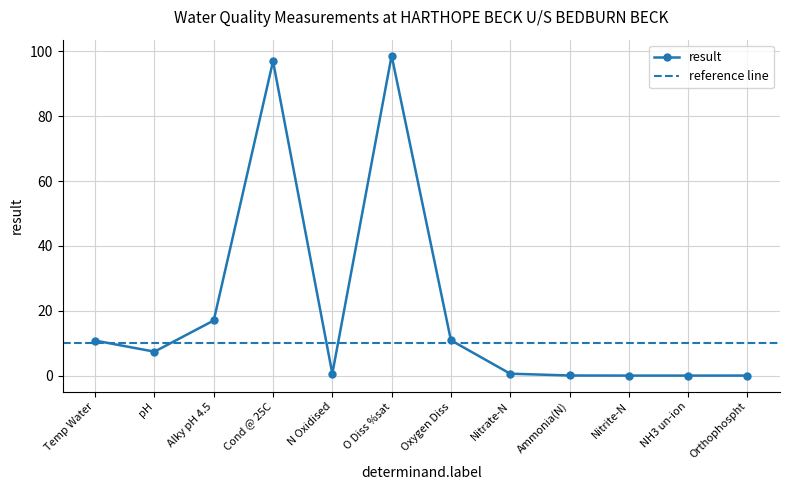

List the labels in order of value, smallest first.

NH3 un-ion, Nitrite-N, Orthophospht, Ammonia(N), Nitrate-N, N Oxidised, pH, Temp Water, Oxygen Diss, Alky pH 4.5, Cond @ 25C, O Diss %sat